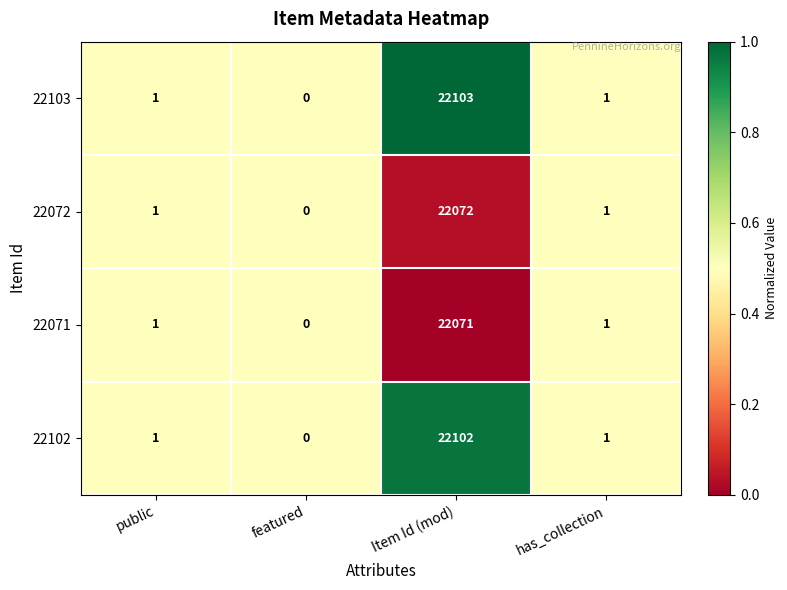

True or false: 22102 has a value of 0 at has_collection.

False